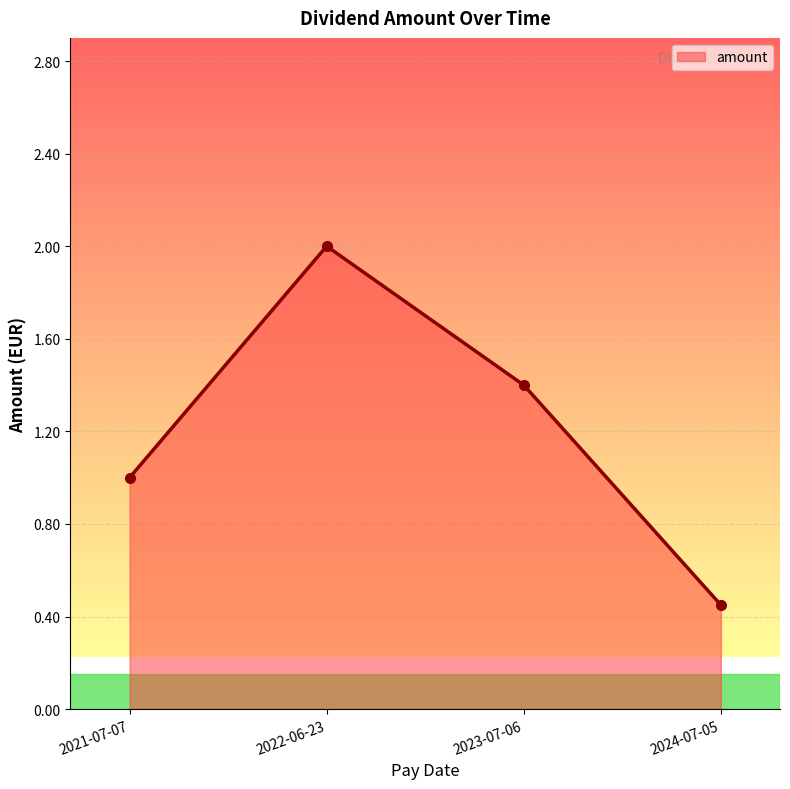

At which category does the chart reach its minimum across all series?

2024-07-05